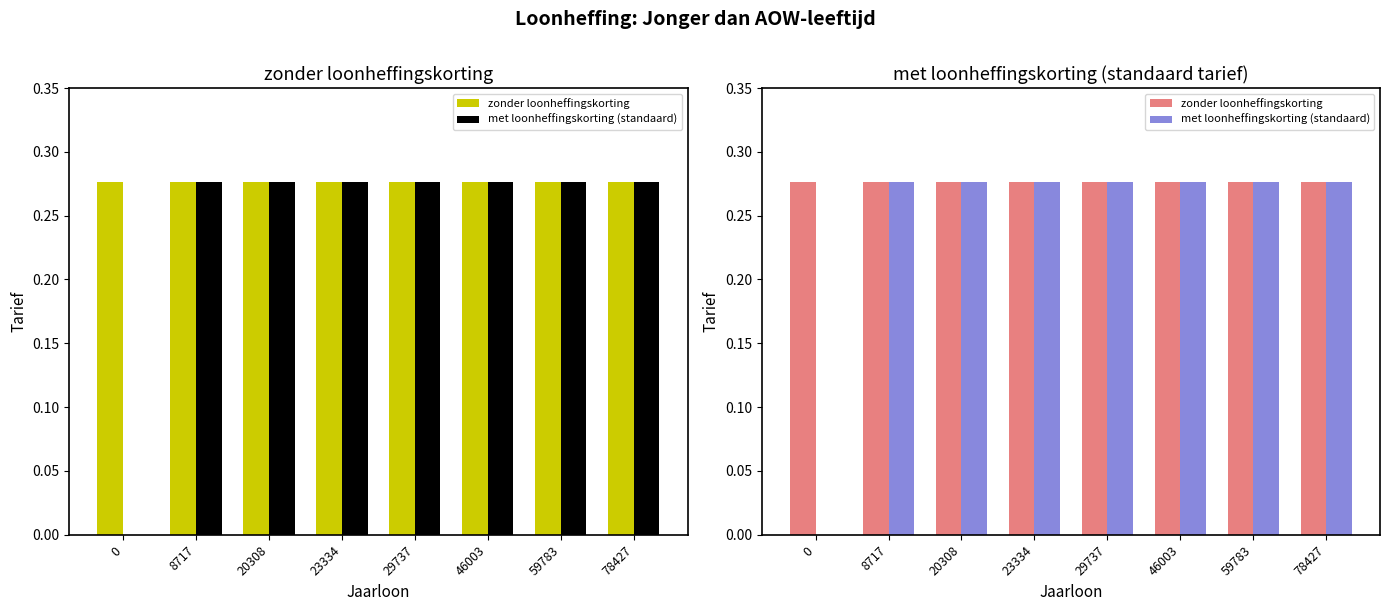

Reading right to left, what are all the values shown in this chart?

zonder loonheffingskorting: 0.3	0.3	0.3	0.3	0.3	0.3	0.3	0.3
met loonheffingskorting (standaard): 0.3	0.3	0.3	0.3	0.3	0.3	0.3	0.0